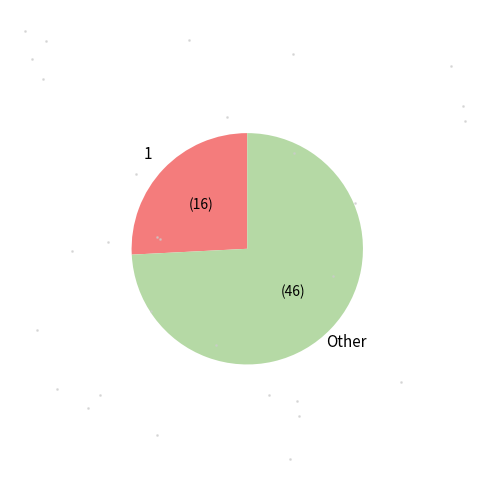

Is there any slice that represents more than half of the pie?

Yes